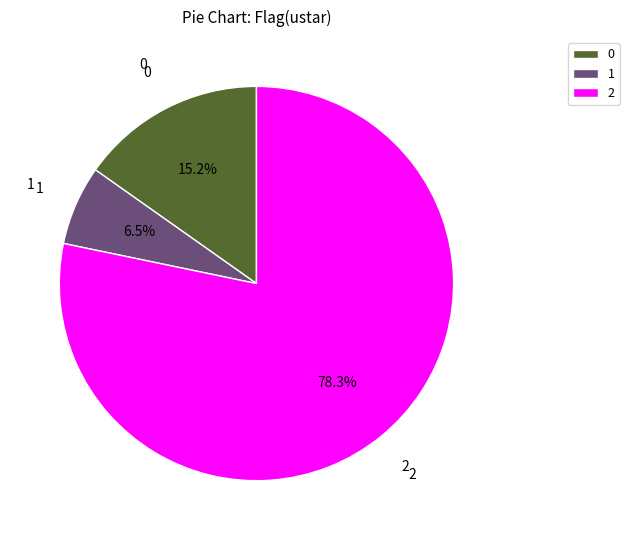

Which category has the biggest portion of the pie?

2